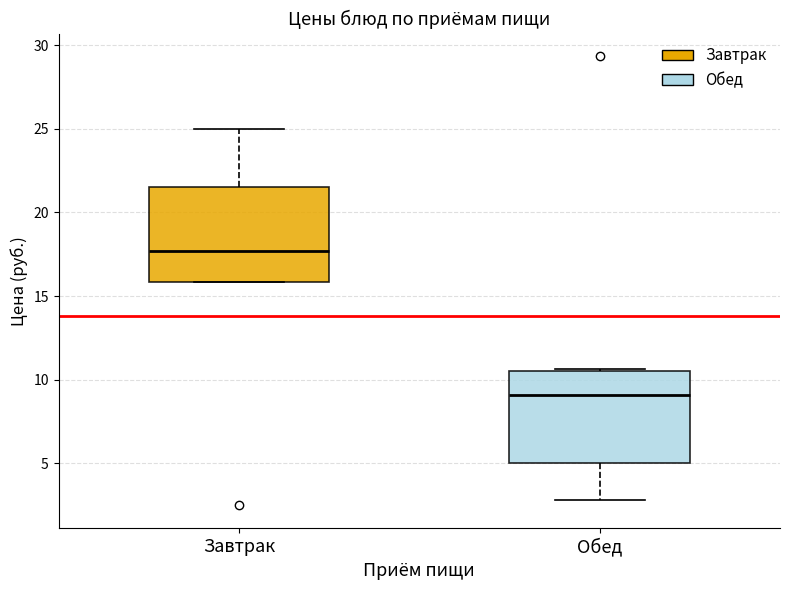

Where does the upper whisker of the box for Завтрак end on the y-axis? The values are not printed on the chart, so give them approximately, as read against the axis.

25.0